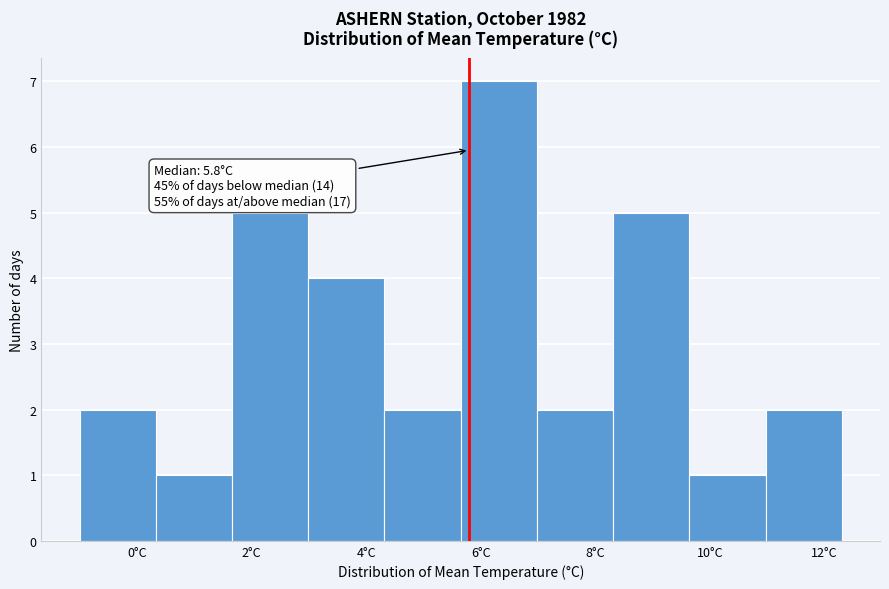

Over which range of the x-axis is the bar tallest?

5.6 to 7.0